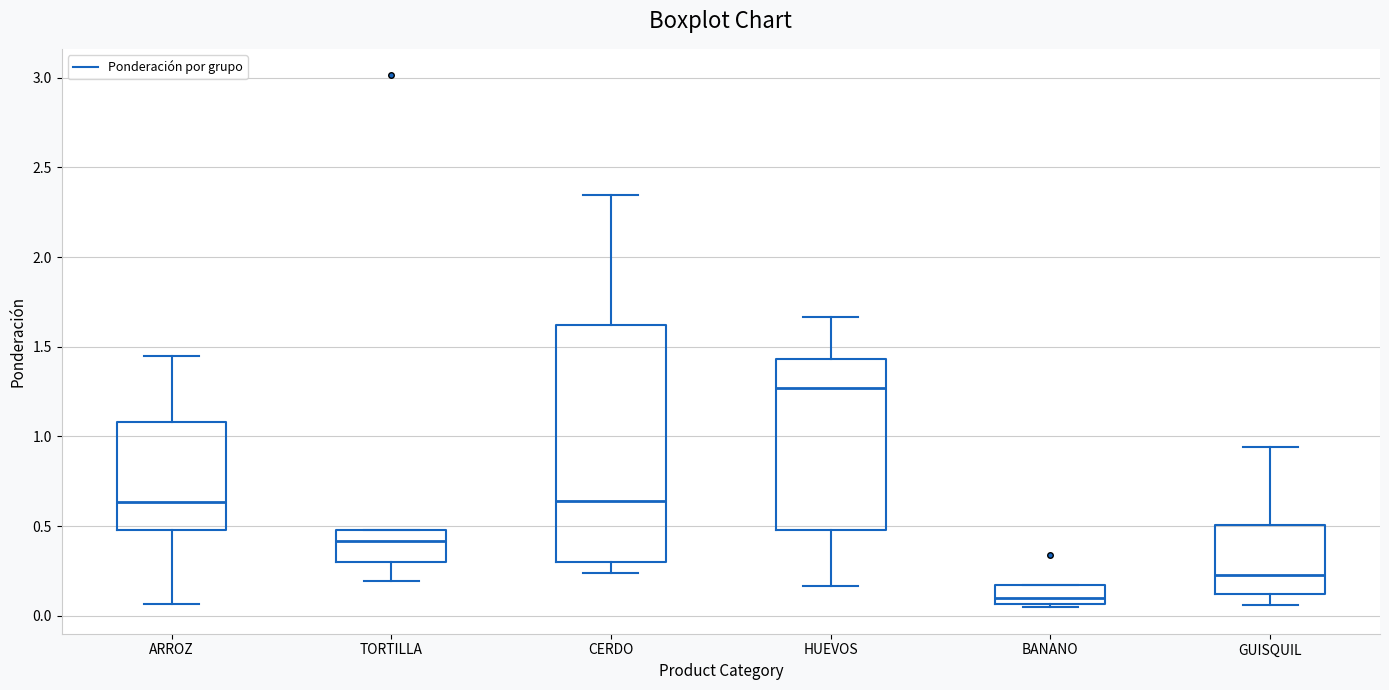

Reading left to right, transcribe this box plot: for each box, give where its median line is, the range the box spans, and where its two whiskers end, as read against the y-axis. The values are not printed on the chart, so give them approximately, as read against the axis.

ARROZ: median 0.65, box 0.50 to 1.10, whiskers 0.05 to 1.45
TORTILLA: median 0.40, box 0.30 to 0.50, whiskers 0.20 to 0.50
CERDO: median 0.65, box 0.30 to 1.60, whiskers 0.25 to 2.35
HUEVOS: median 1.25, box 0.50 to 1.45, whiskers 0.15 to 1.65
BANANO: median 0.10, box 0.05 to 0.15, whiskers 0.05 (just below the box's lower edge) to 0.15
GUISQUIL: median 0.25, box 0.10 to 0.50, whiskers 0.05 to 0.95